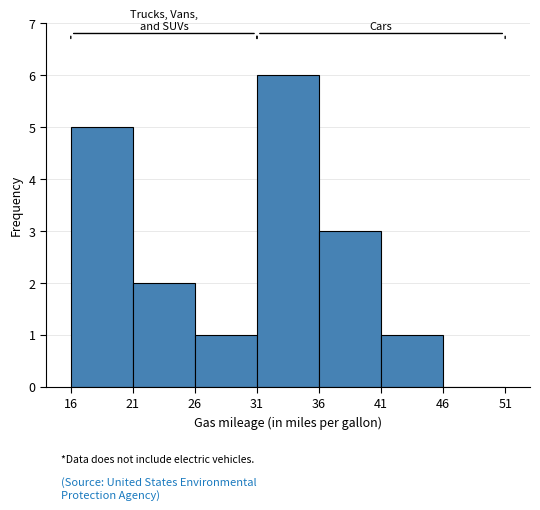

Reading left to right, list every bar in this chart as the range it spans on the x-axis followed by its height. The values are not printed on the chart, so give them approximately, as read against the axis.

16 to 21: 5
21 to 26: 2
26 to 31: 1
31 to 36: 6
36 to 41: 3
41 to 46: 1
46 to 51: 0